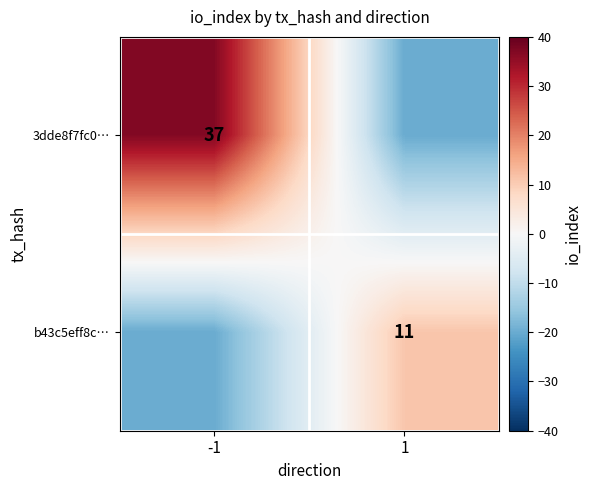

Is it true that b43c5eff8c… equals 3 at 1?

False